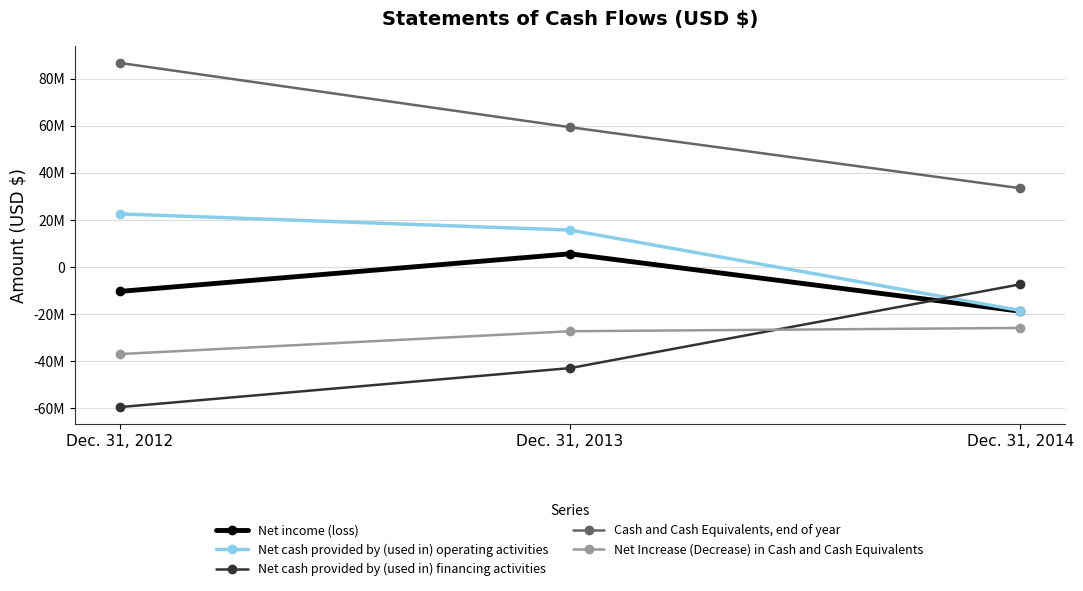

Does the chart have visible grid lines?

Yes